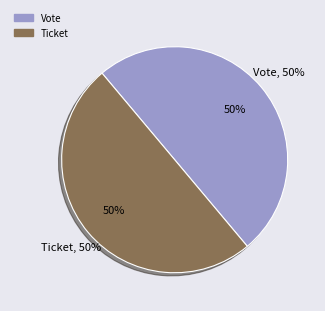

Does Ticket represent more than half of the total?

No